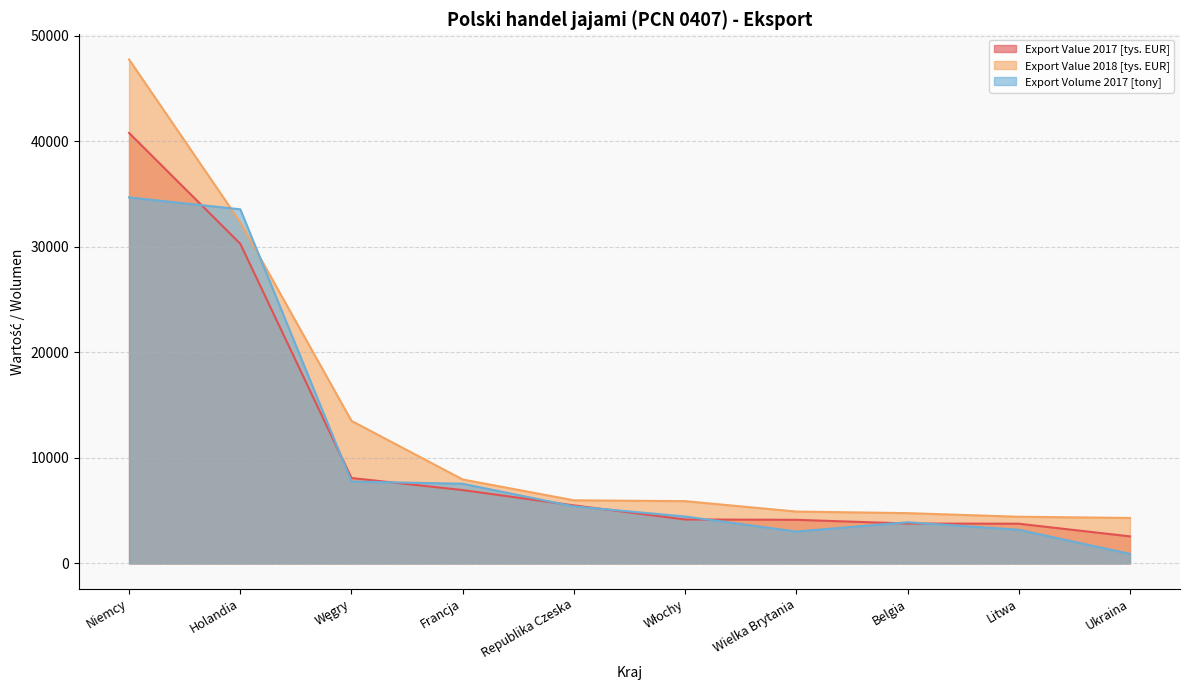

Does the chart have visible grid lines?

Yes